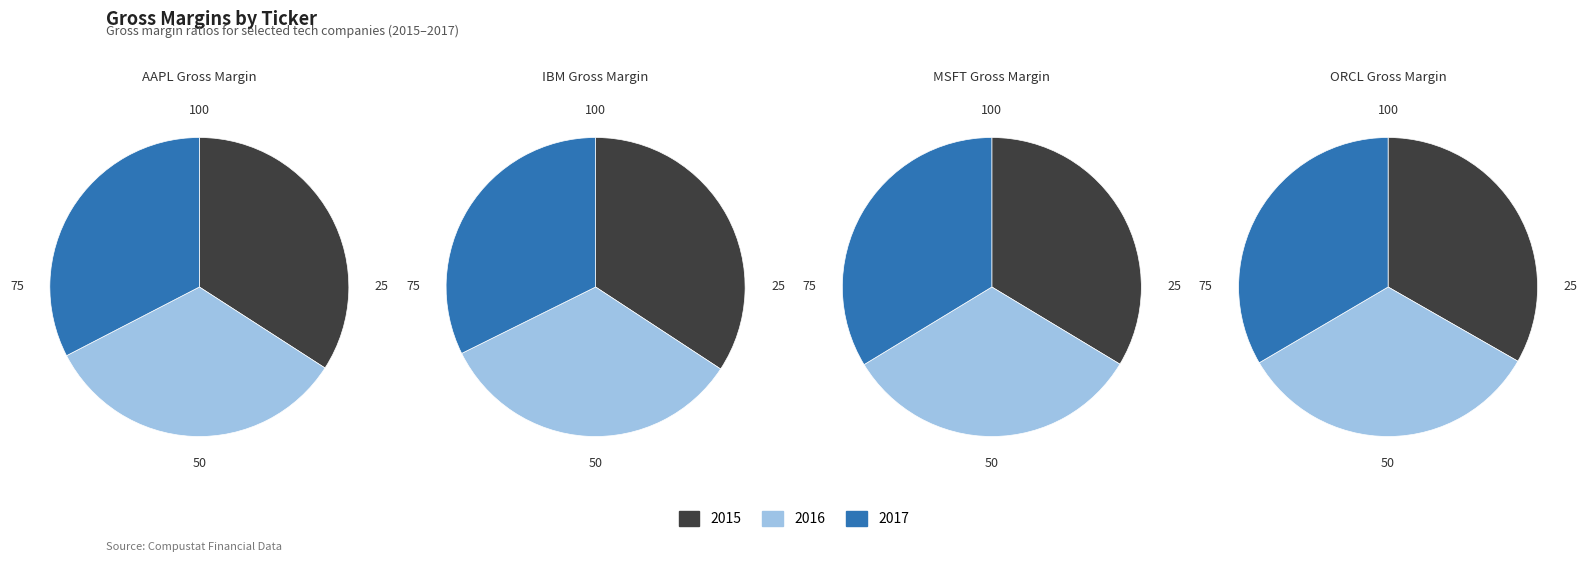

To the nearest percent, what is the combined percentage of 2015 and 2017?

67%